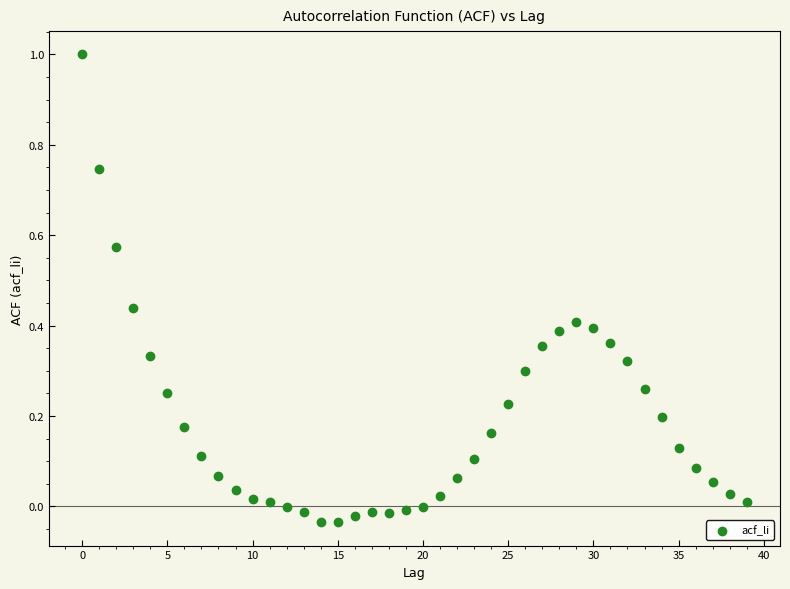

What is the range of Y values (max minus min)?

1.0